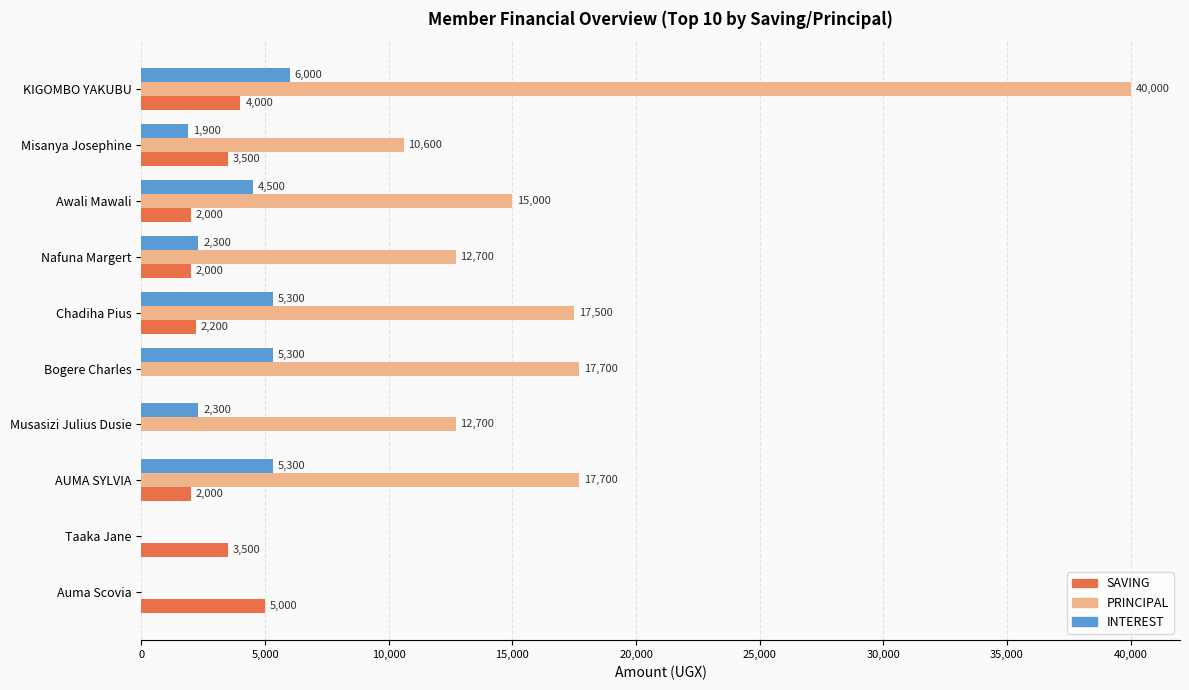

Which series has the widest spread of values?

PRINCIPAL